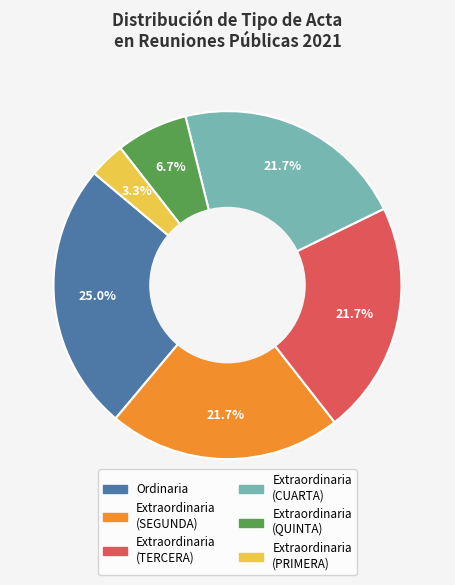

Is there a majority slice in this chart?

No